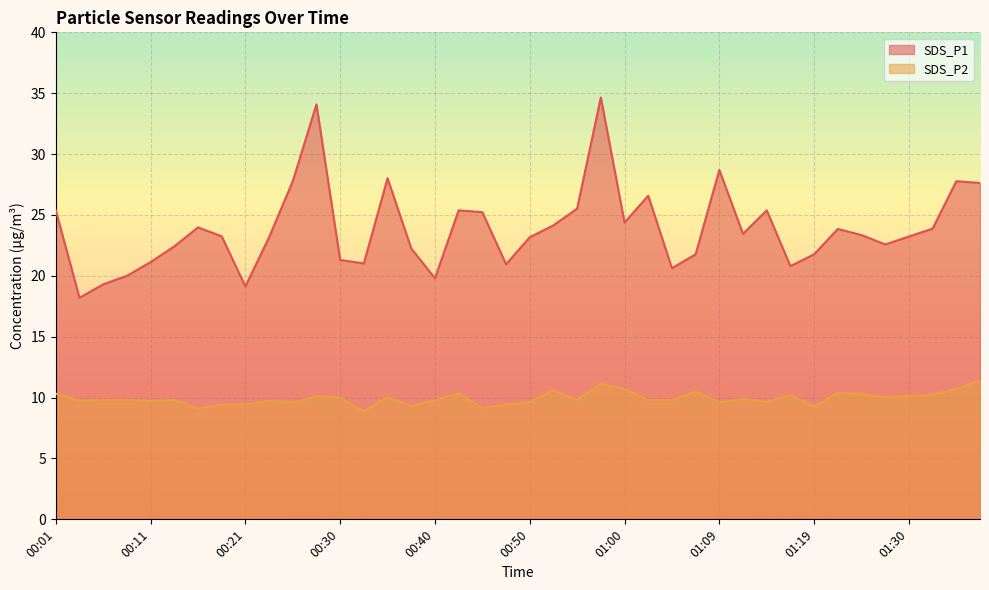

How many data points in SDS_P2 are above 9?

39